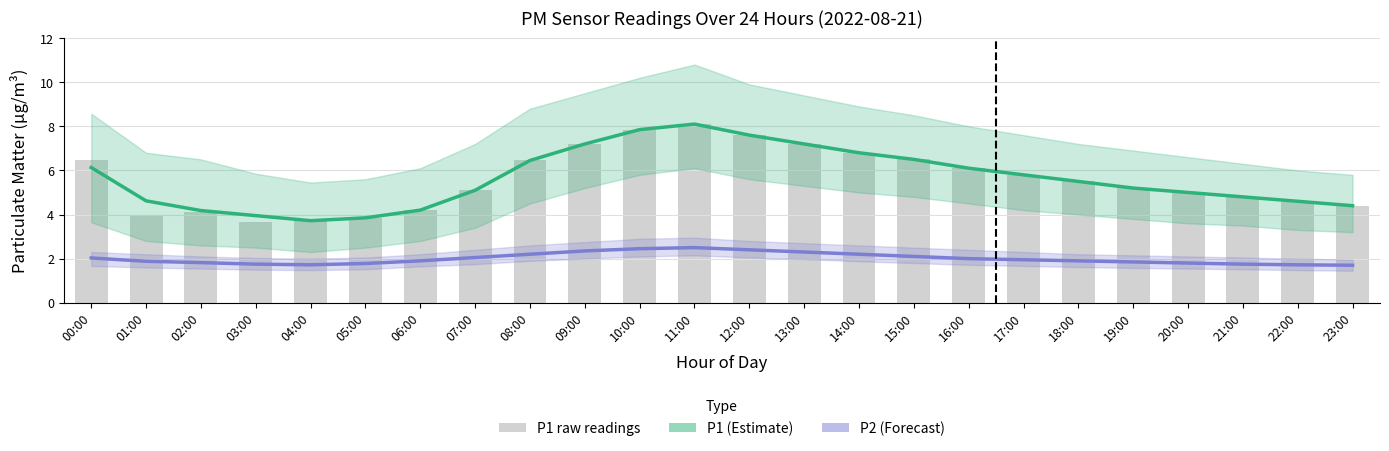

What is the label of the 23rd bar from the left?

22:00